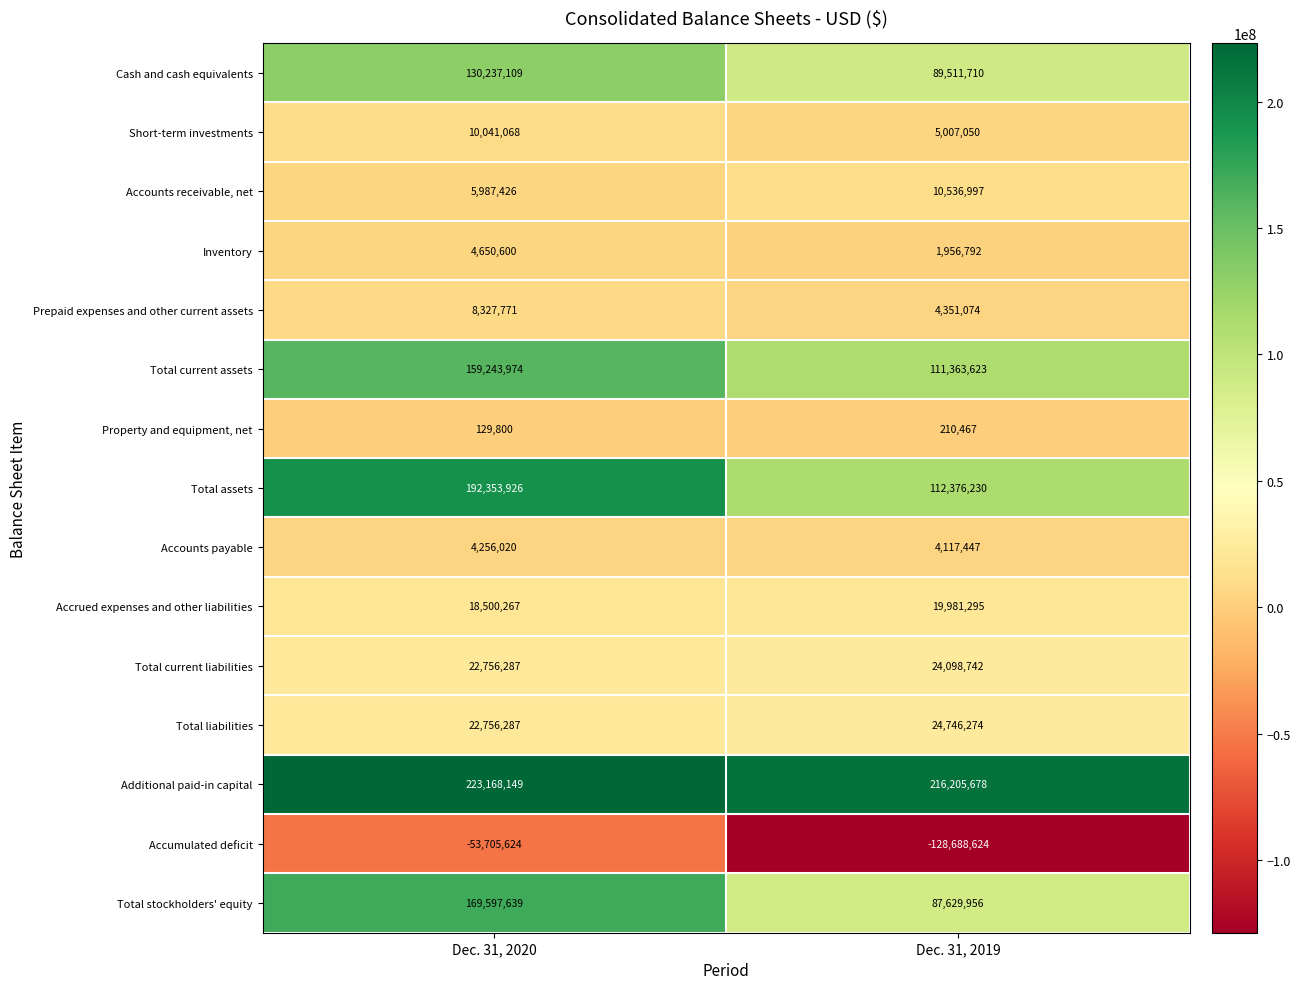

Reading left to right, transcribe all the data shown in this chart.

Cash and cash equivalents: 130237109	89511710
Short-term investments: 10041068	5007050
Accounts receivable, net: 5987426	10536997
Inventory: 4650600	1956792
Prepaid expenses and other current assets: 8327771	4351074
Total current assets: 159243974	111363623
Property and equipment, net: 129800	210467
Total assets: 192353926	112376230
Accounts payable: 4256020	4117447
Accrued expenses and other liabilities: 18500267	19981295
Total current liabilities: 22756287	24098742
Total liabilities: 22756287	24746274
Additional paid-in capital: 223168149	216205678
Accumulated deficit: -53705624	-128688624
Total stockholders' equity: 169597639	87629956